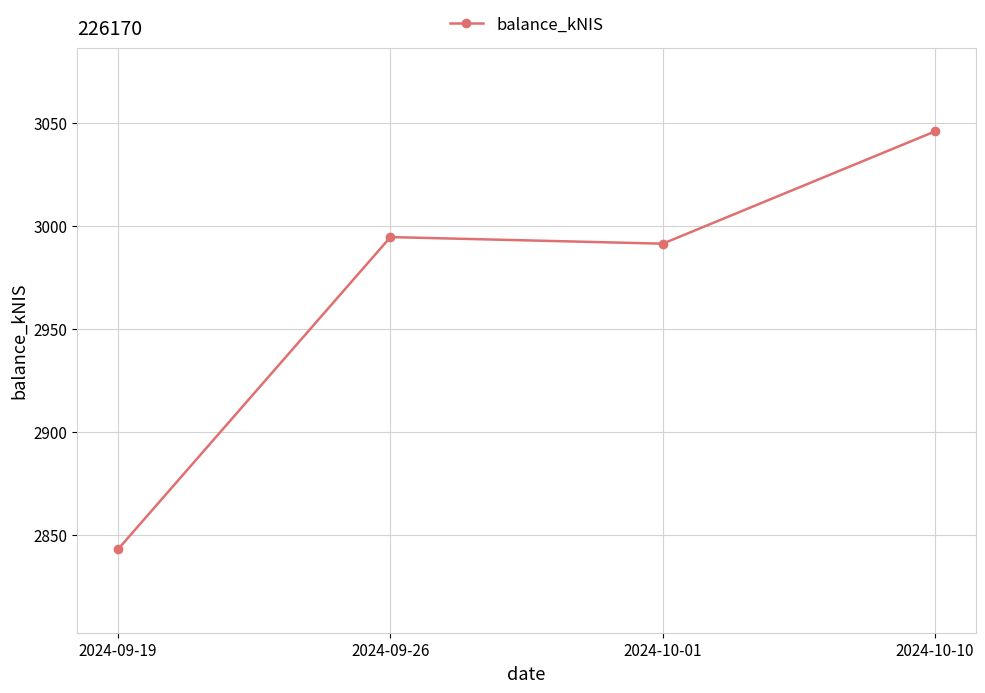

What is the sum of the values at 2024-10-01 and 2024-09-26?

5986.1